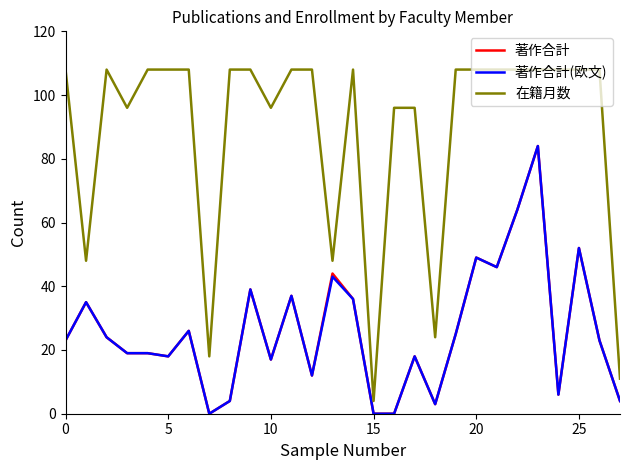

What is the highest value of the 著作合計(欧文) series?

84